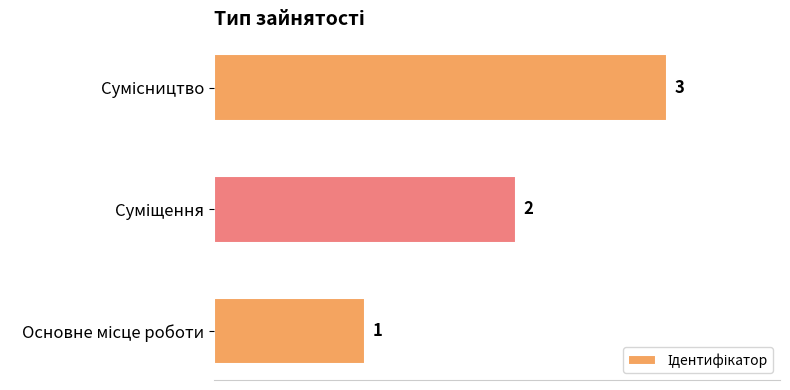

What is the sum of all values?

6